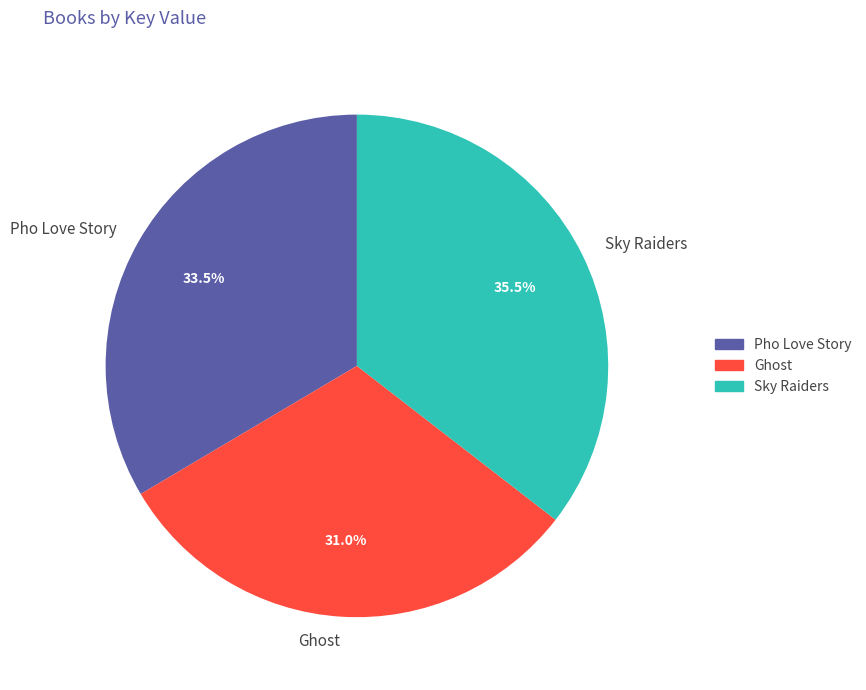

To the nearest percent, what portion does Ghost represent?

31%